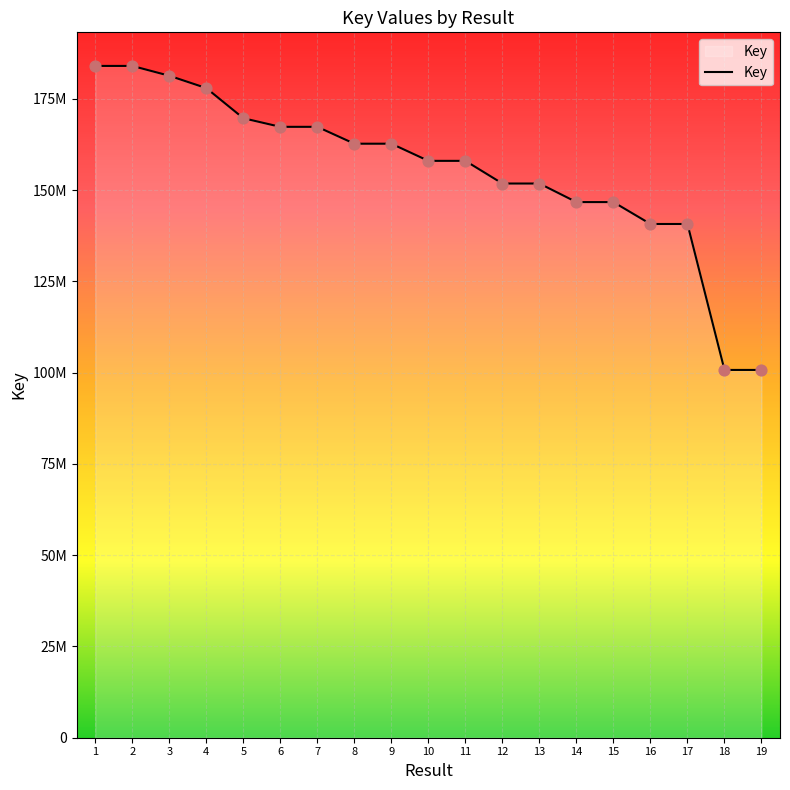

Does the chart have visible grid lines?

Yes